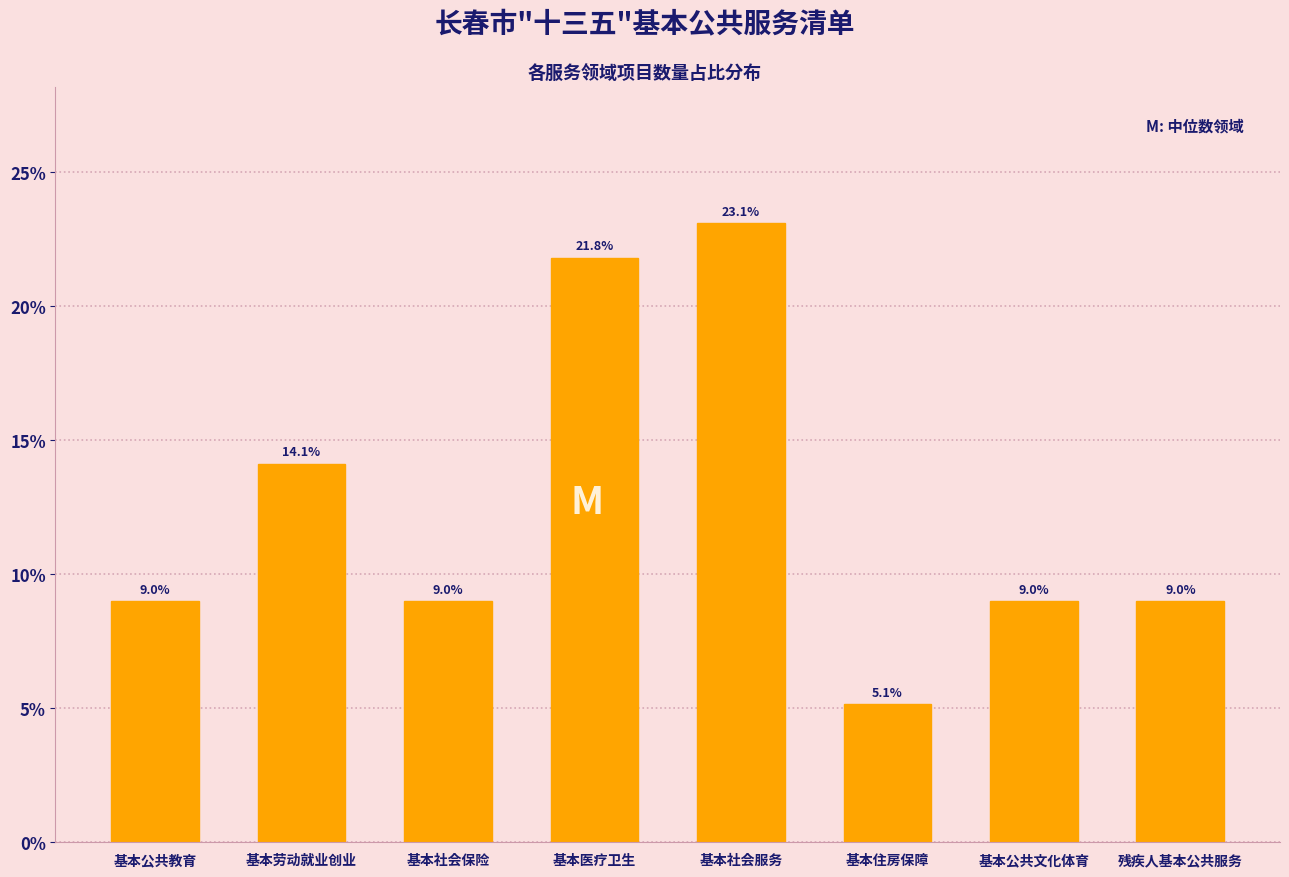

Reading left to right, what are all the values shown in this chart?

9.0	14.1	9.0	21.8	23.1	5.1	9.0	9.0